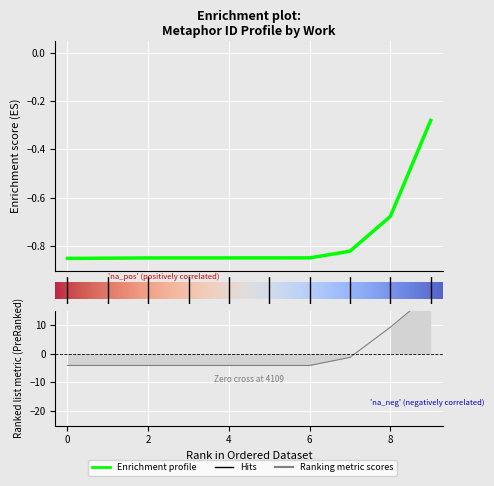

Between 6808 and 4655, which is larger?

6808